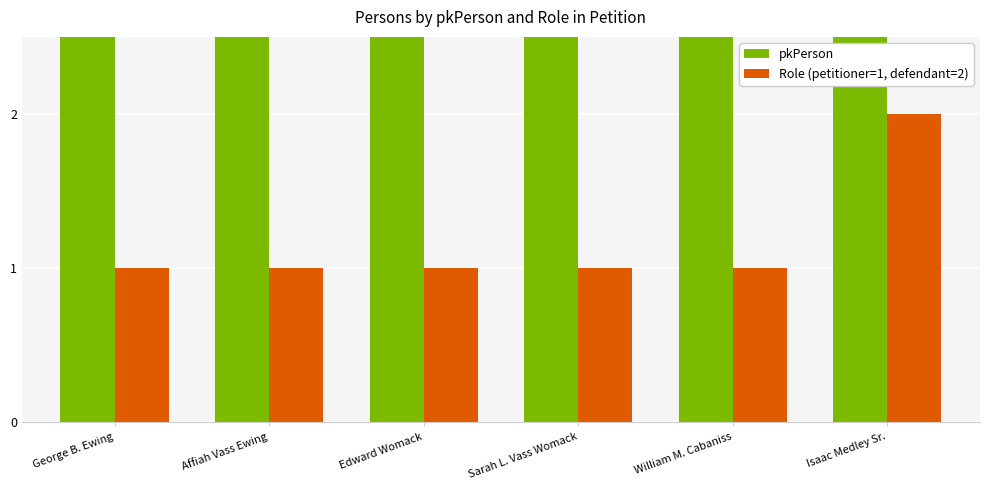

How many data points in pkPerson are less than 36667?

3